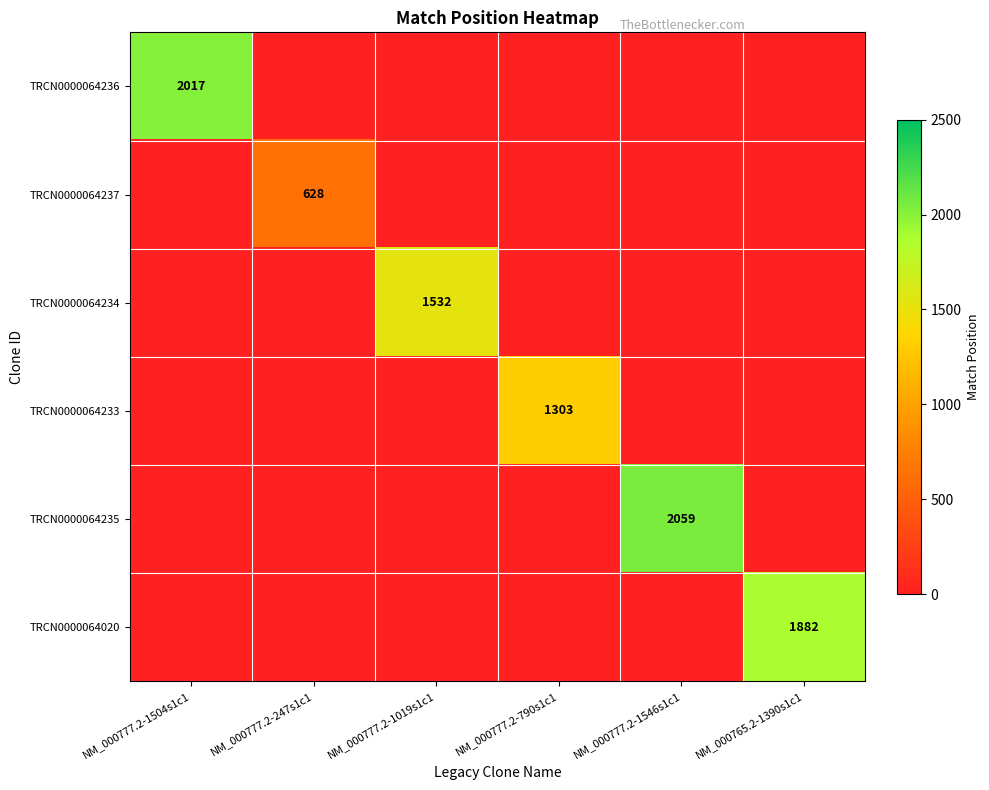

At which category does the chart reach its peak across all series?

NM_000777.2-1546s1c1